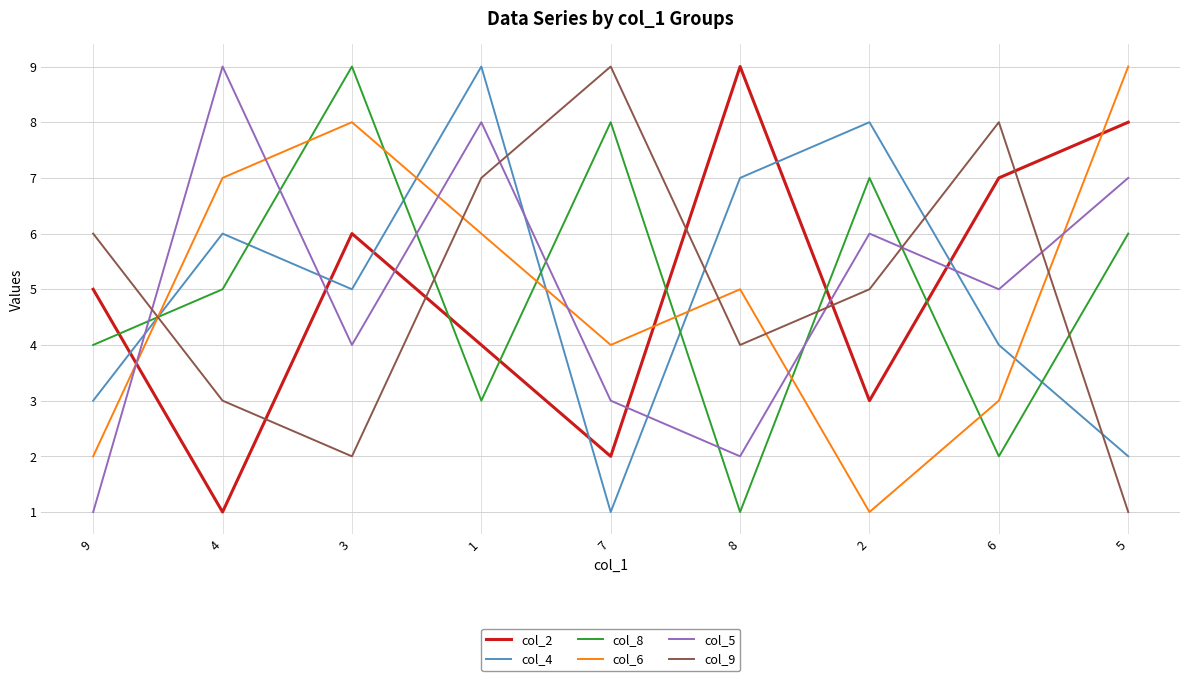

Rank the series at 6 from highest to lowest value.

col_9, col_2, col_5, col_4, col_6, col_8